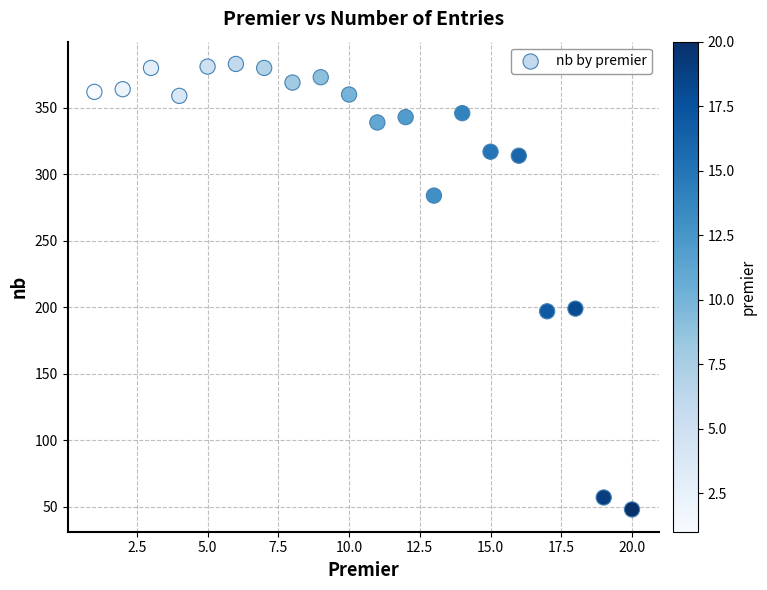

What is the range of X values (max minus min)?

19